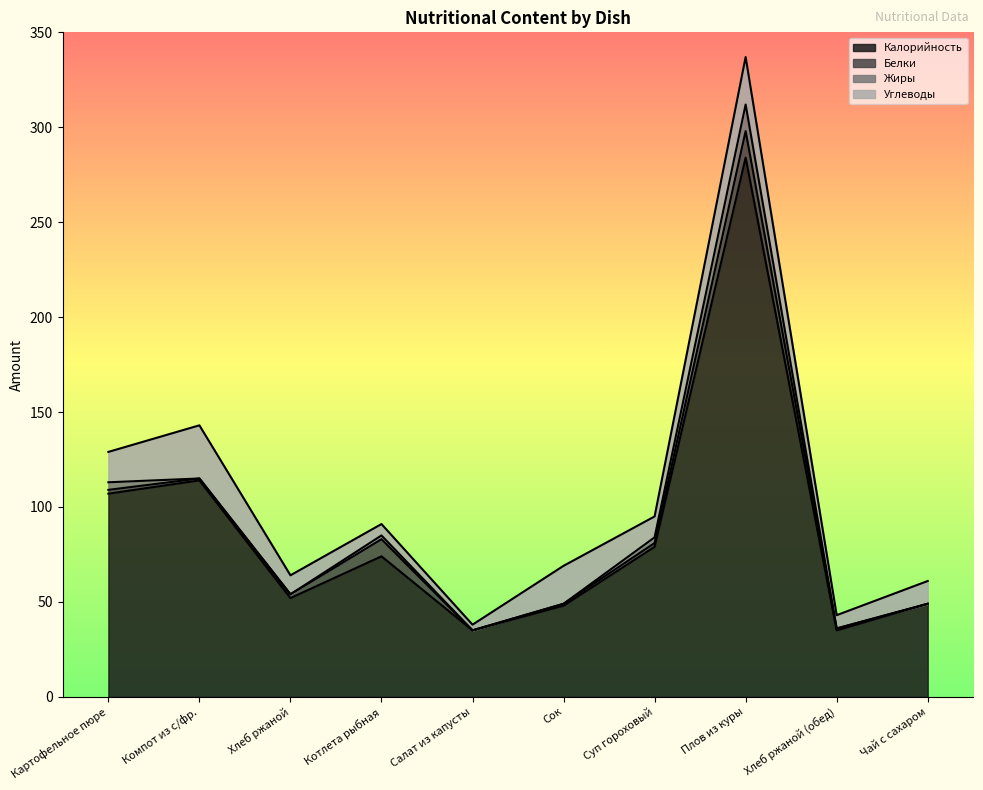

What is the total value across all series at Котлета рыбная?

91